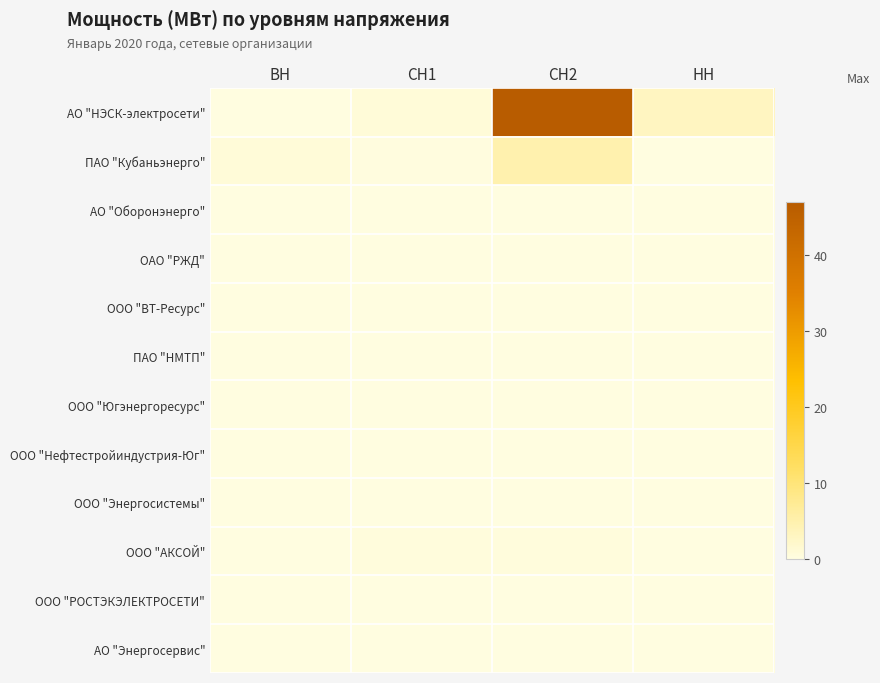

Which series has the largest total across all categories?

АО "НЭСК-электросети"